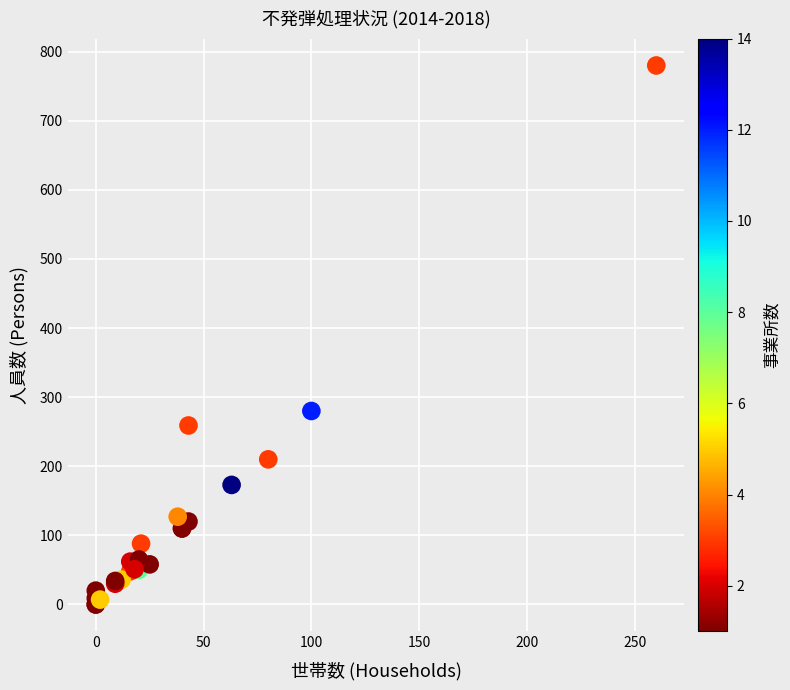

What Y value in the scatter plot is closest to 390?

280